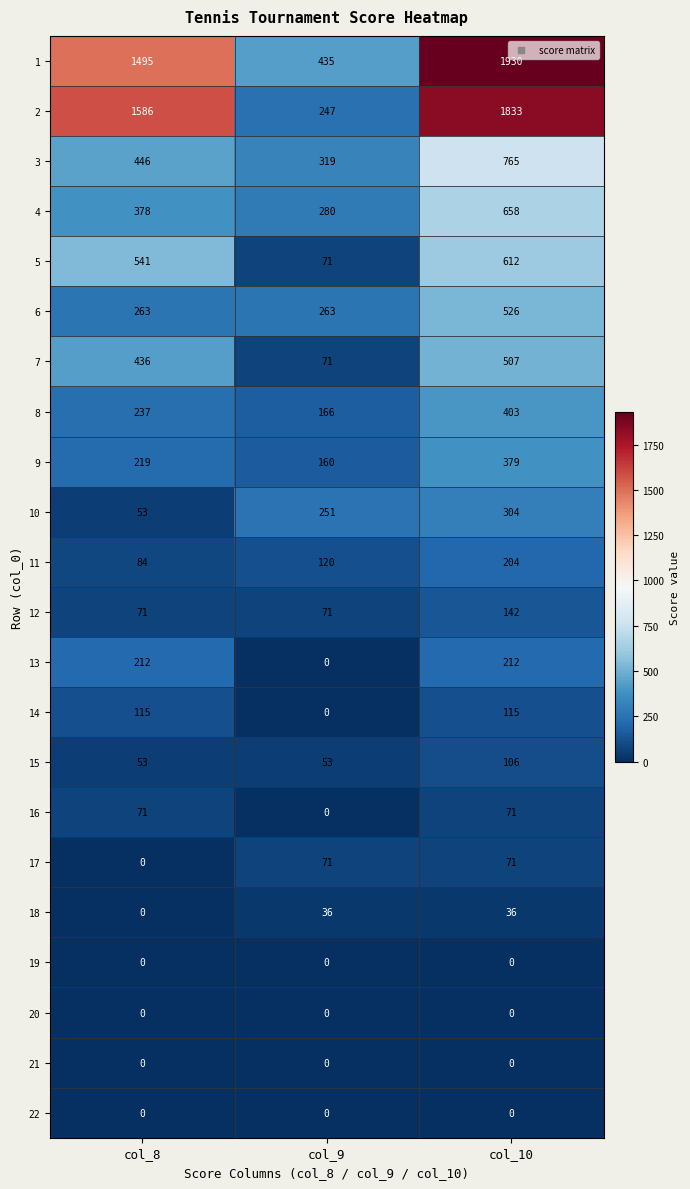

Rank the categories by 5 value from highest to lowest.

col_10, col_8, col_9